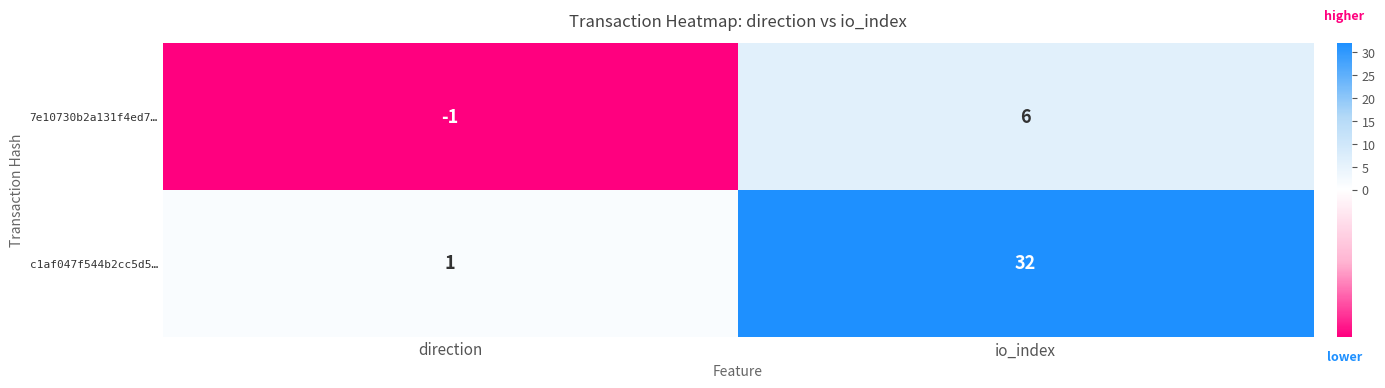

Which series has the widest spread of values?

c1af047f544b2cc5d5…